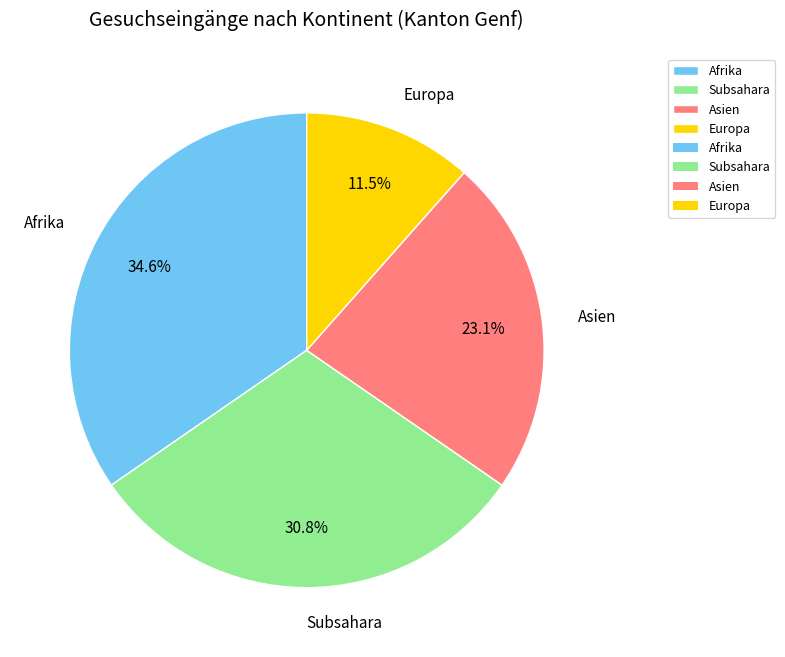

Combined, do Subsahara and Europa account for over 50%?

No